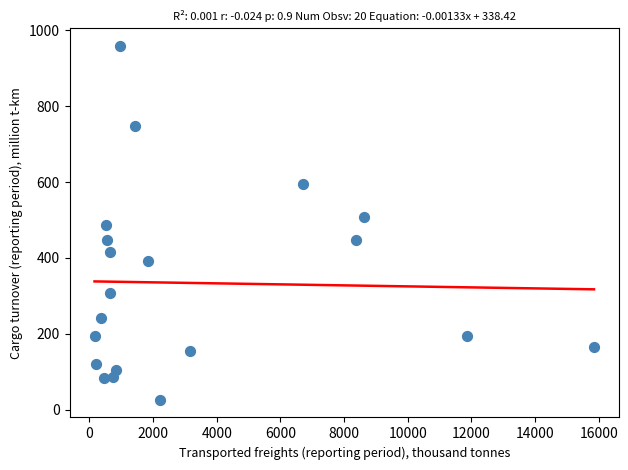

What is the range of Y values (max minus min)?

932.9